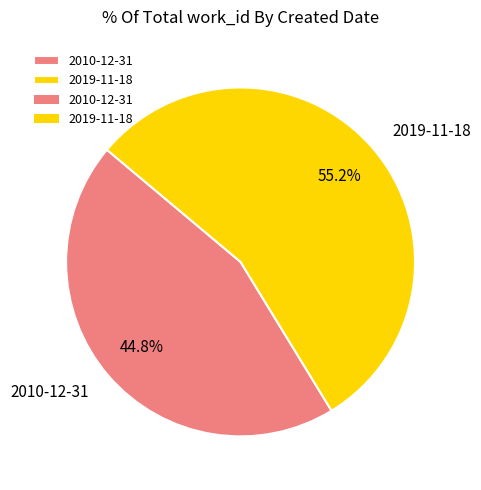

Between 2010-12-31 and 2019-11-18, which is larger?

2019-11-18